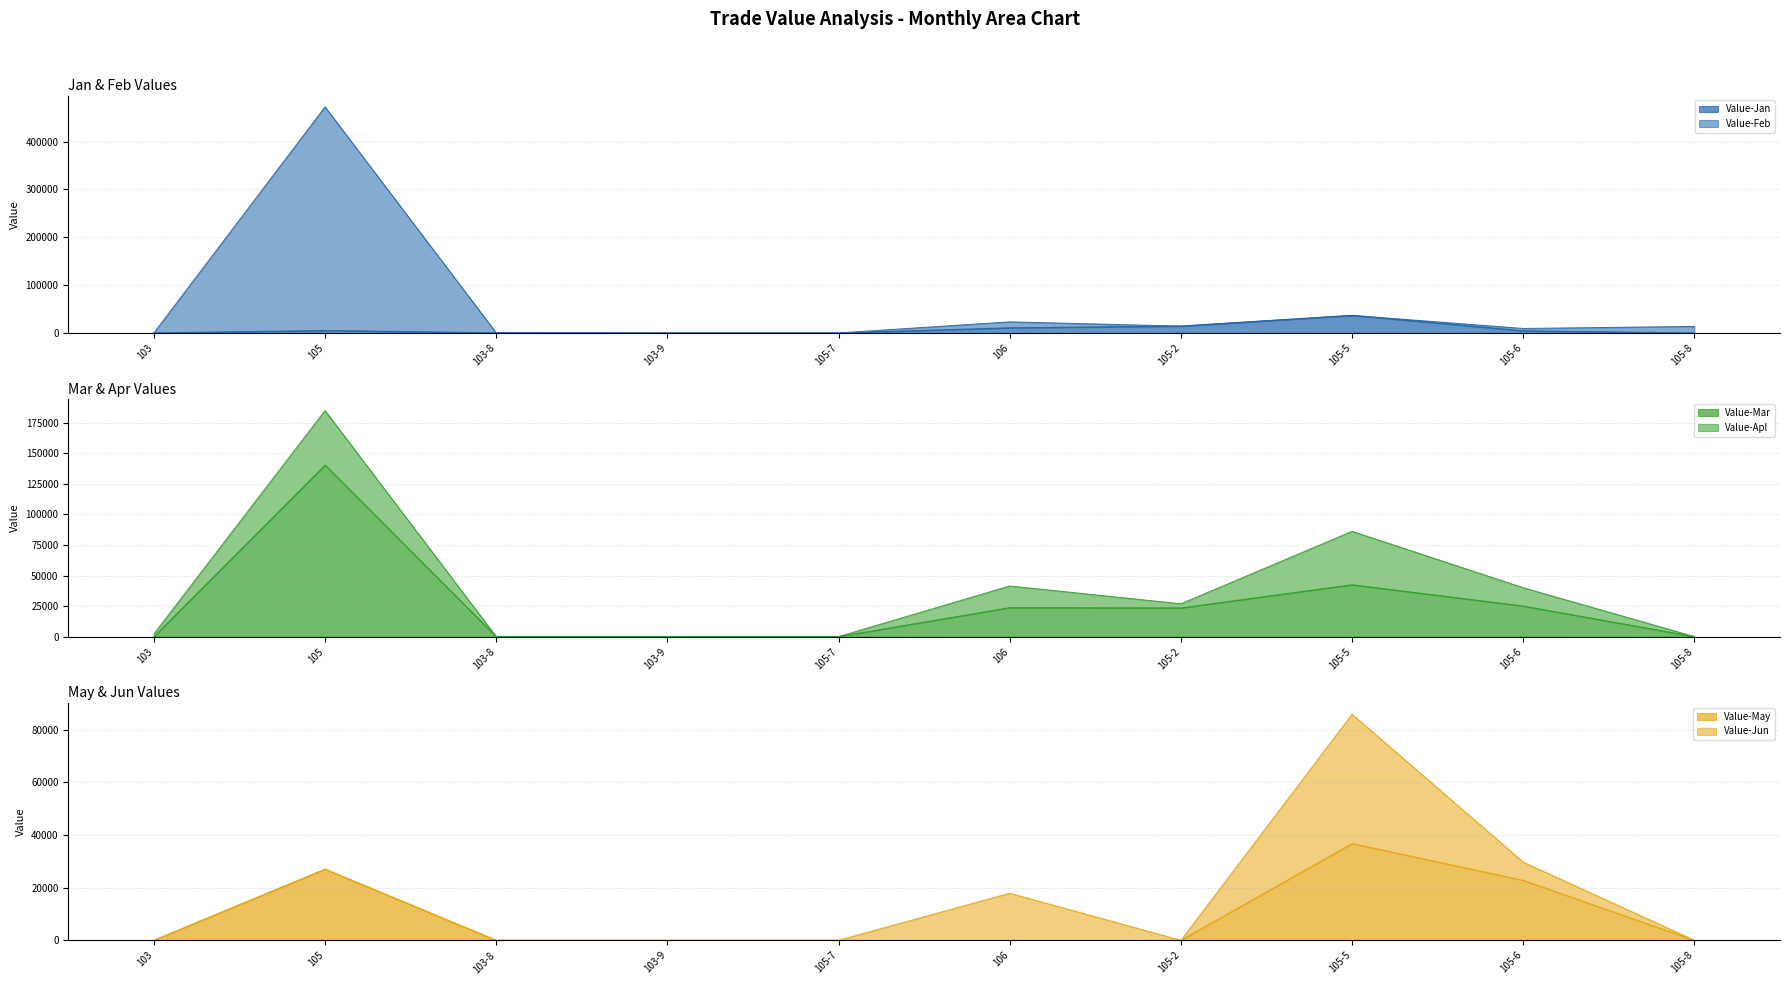

What is the sum of all Value-Jan values?

72028